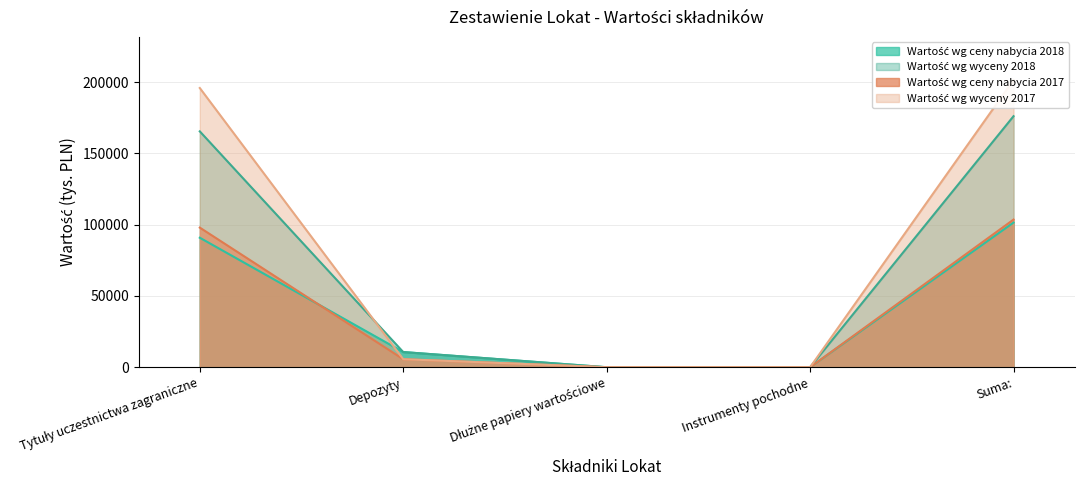

Where does the Wartość wg wyceny 2018 series first go above 10644?

Tytuły uczestnictwa zagraniczne